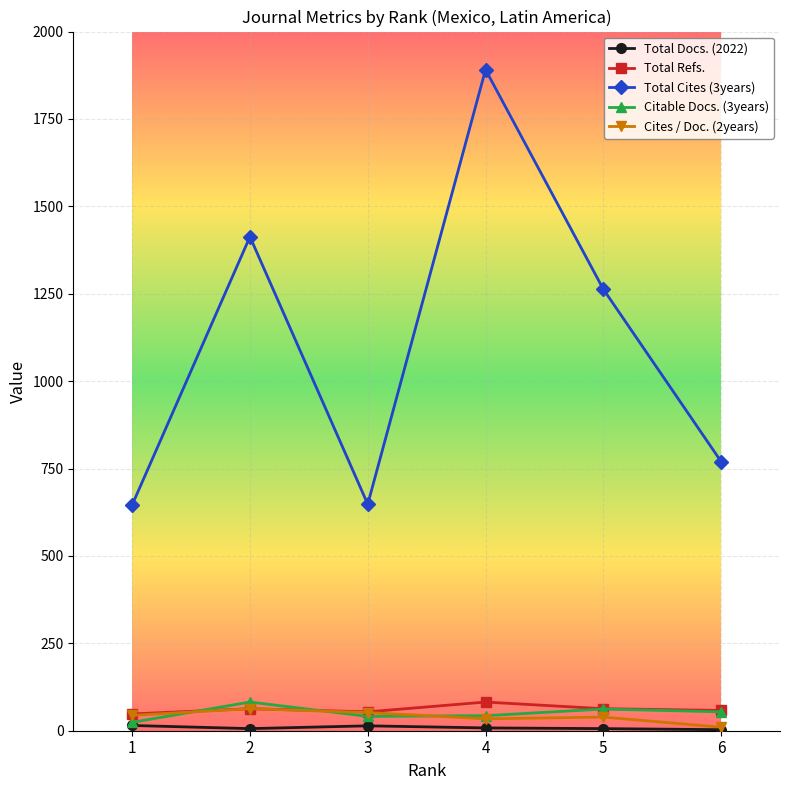

At which category is the sum across all series the highest?

4